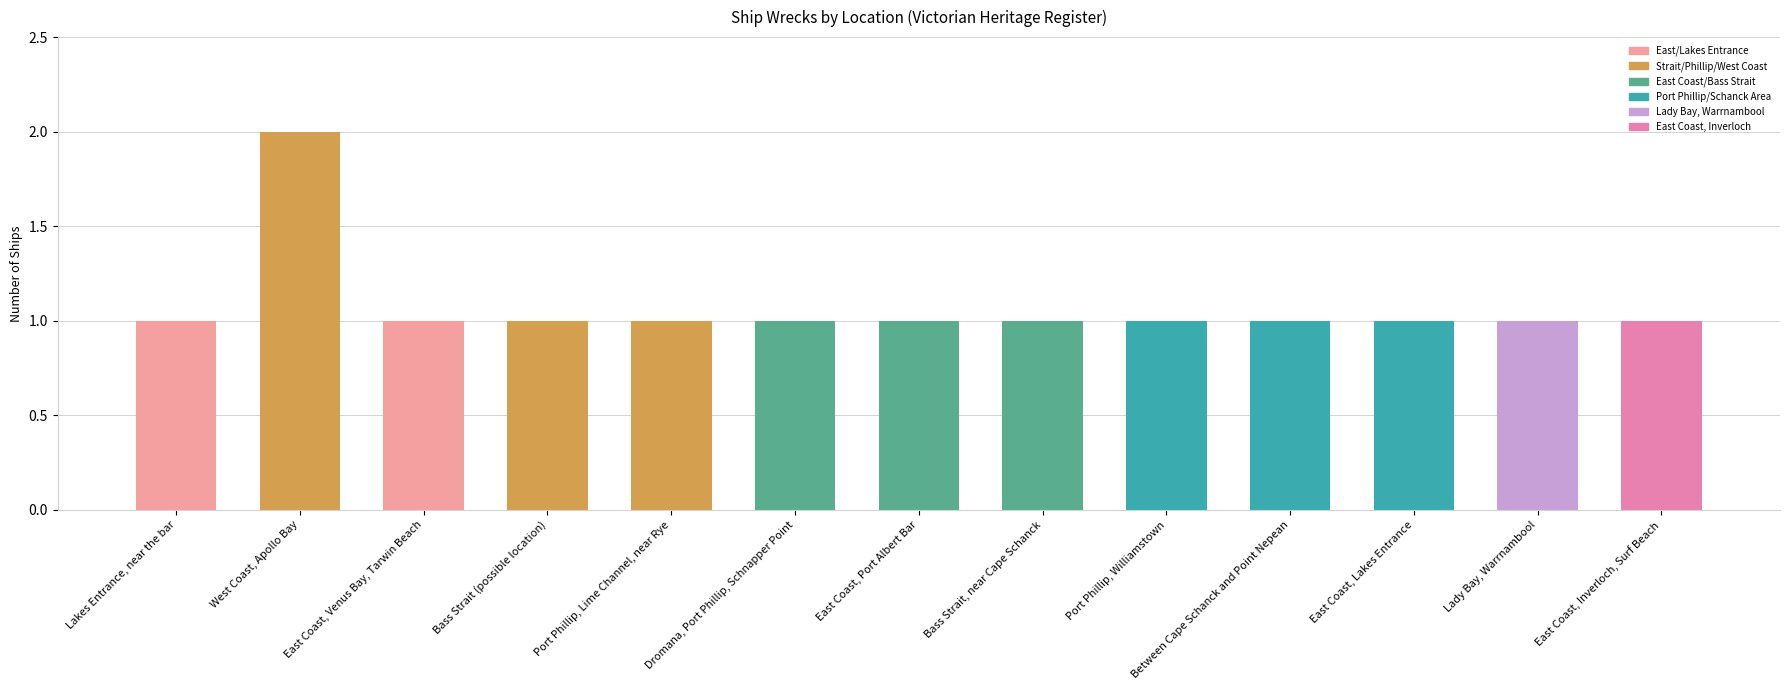

What is the value of the 4th bar from the left?

1